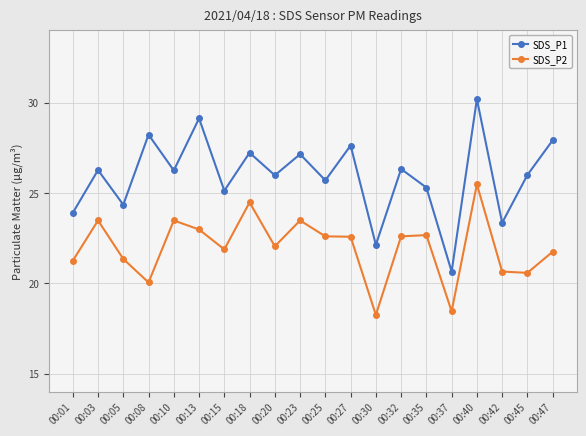

In SDS_P2, how many points are higher than both neighbors (excluding endpoints)?

6